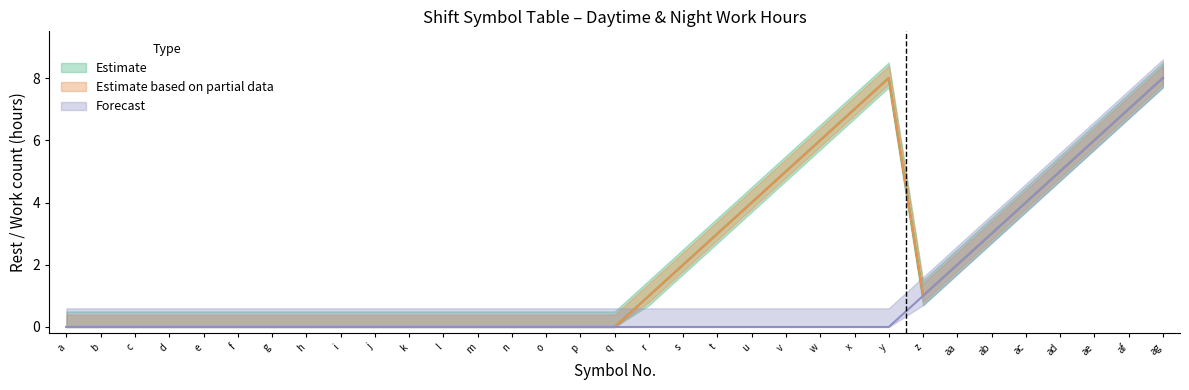

What is the sum of all lower_estimate values?

72